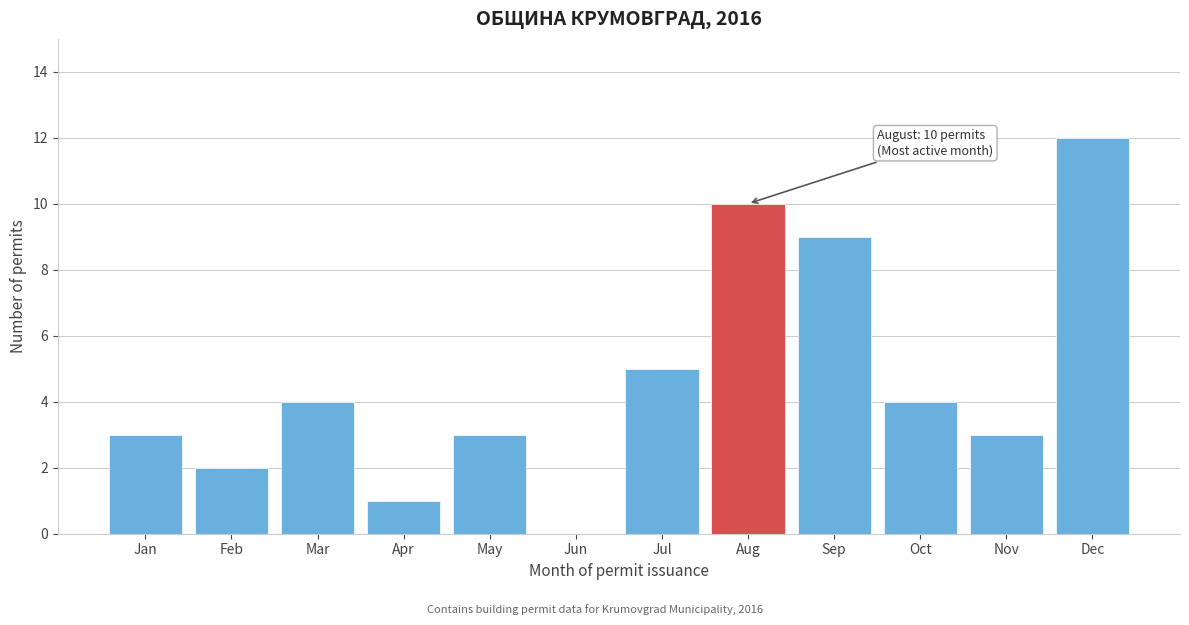

Reading right to left, what are all the values shown in this chart?

Dec=12	Nov=3	Oct=4	Sep=9	Aug=10	Jul=5	Jun=0	May=3	Apr=1	Mar=4	Feb=2	Jan=3